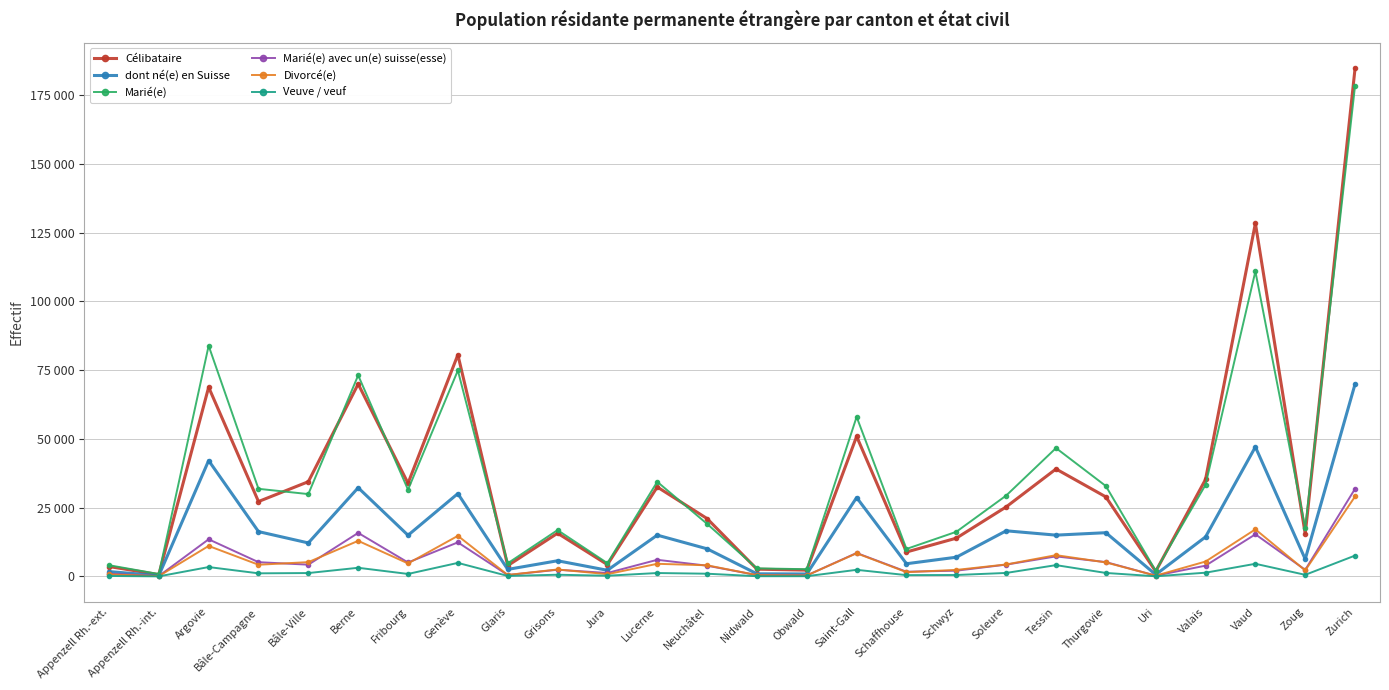

What is the maximum value shown in the chart?

184801